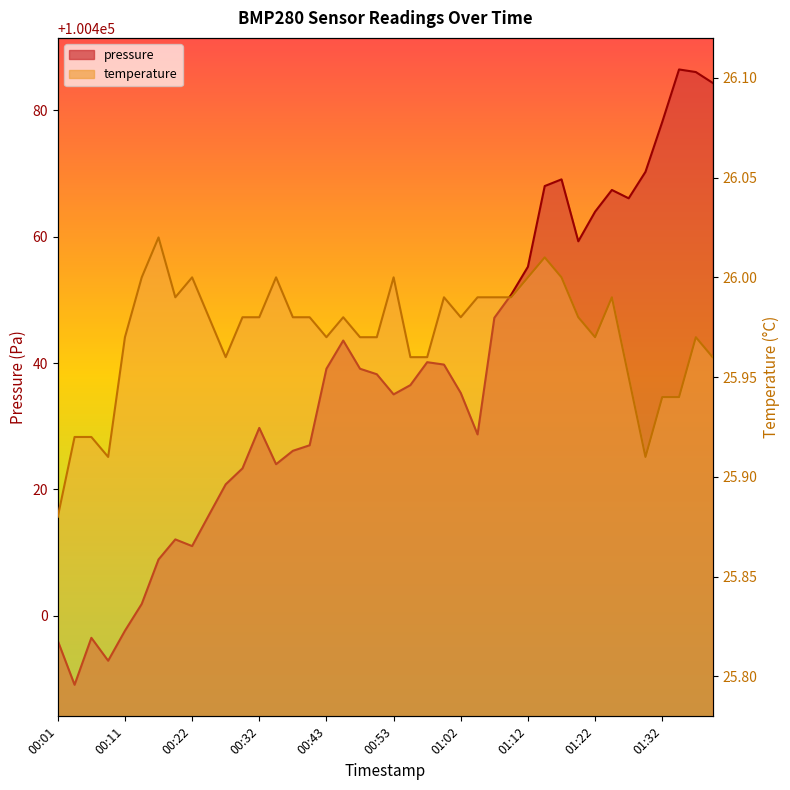

Reading left to right, list all the values displayed in this chart.

pressure: 100396.0	100389.0	100396.5	100392.8	100397.6	100401.8	100408.9	100412.1	100411.0	100415.9	100420.8	100423.3	100429.7	100424.0	100426.1	100427.0	100439.1	100443.6	100439.1	100438.2	100435.0	100436.5	100440.1	100439.8	100435.2	100428.7	100447.2	100450.8	100455.2	100468.0	100469.1	100459.3	100464.0	100467.4	100466.1	100470.3	100478.2	100486.5	100486.1	100484.4
temperature: 25.9	25.9	25.9	25.9	26.0	26.0	26.0	26.0	26.0	26.0	26.0	26.0	26.0	26.0	26.0	26.0	26.0	26.0	26.0	26.0	26.0	26.0	26.0	26.0	26.0	26.0	26.0	26.0	26.0	26.0	26.0	26.0	26.0	26.0	25.9	25.9	25.9	25.9	26.0	26.0